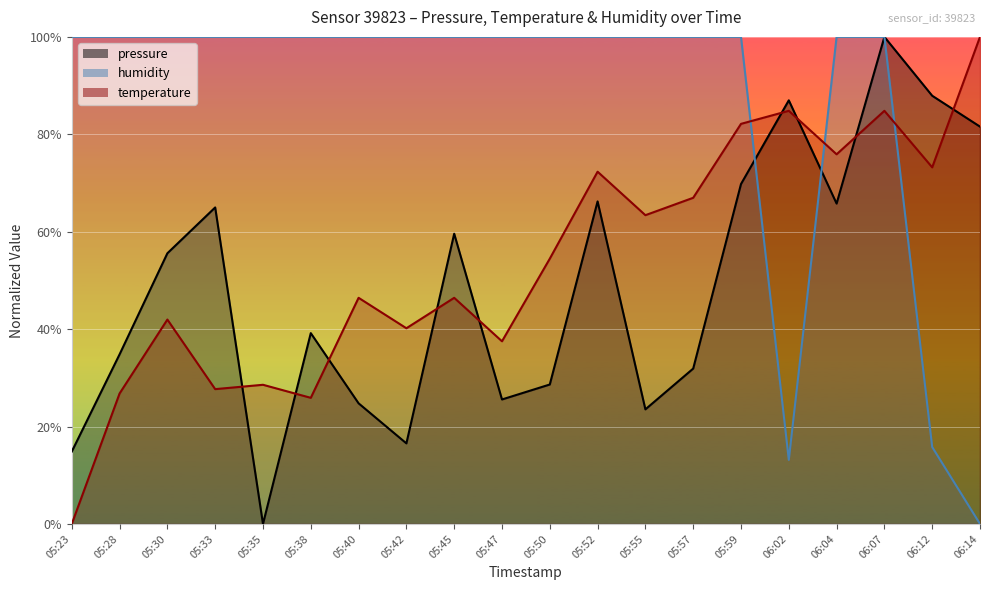

Which series has the largest total across all categories?

humidity